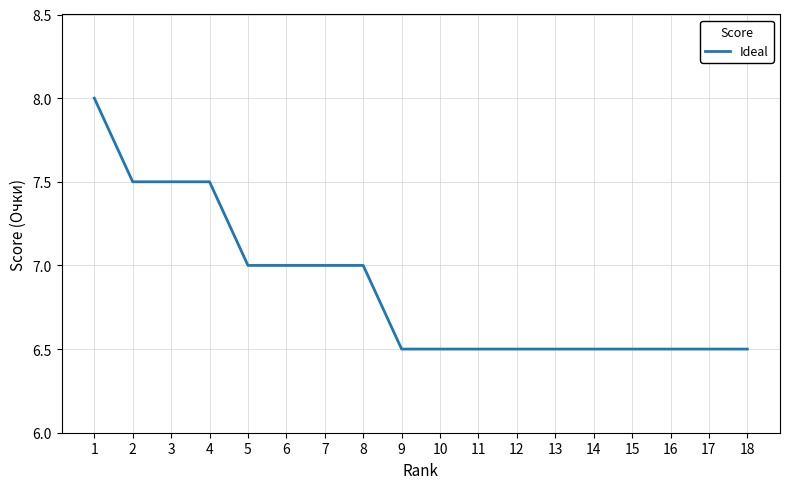

Read the value at 14.

6.5